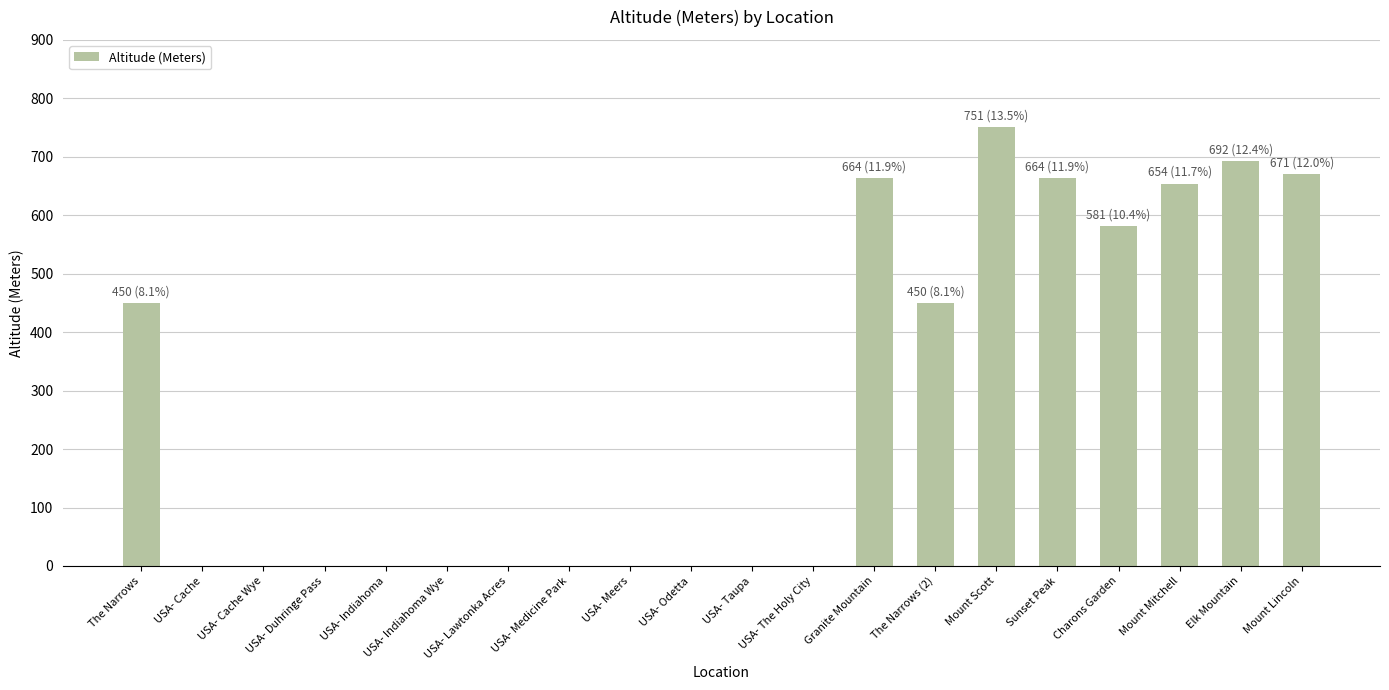

Are the bars grouped side by side (vs. stacked)?

No